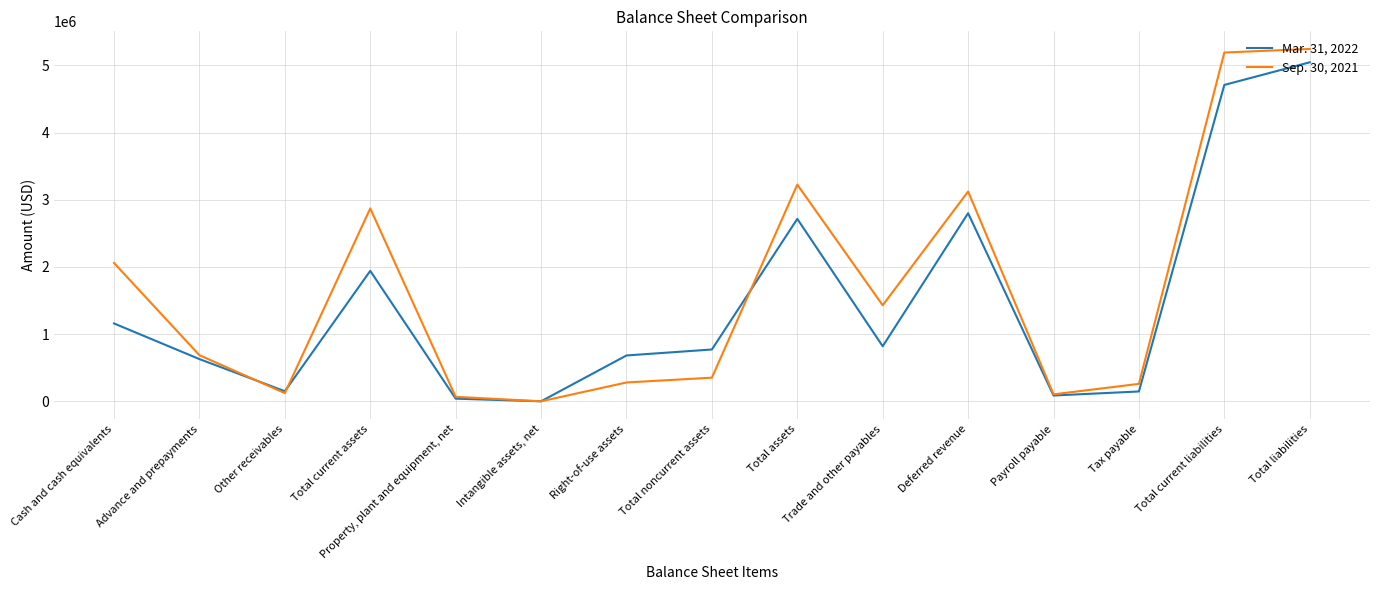

What is the sum of the Sep. 30, 2021 values at Payroll payable and Deferred revenue?

3228628